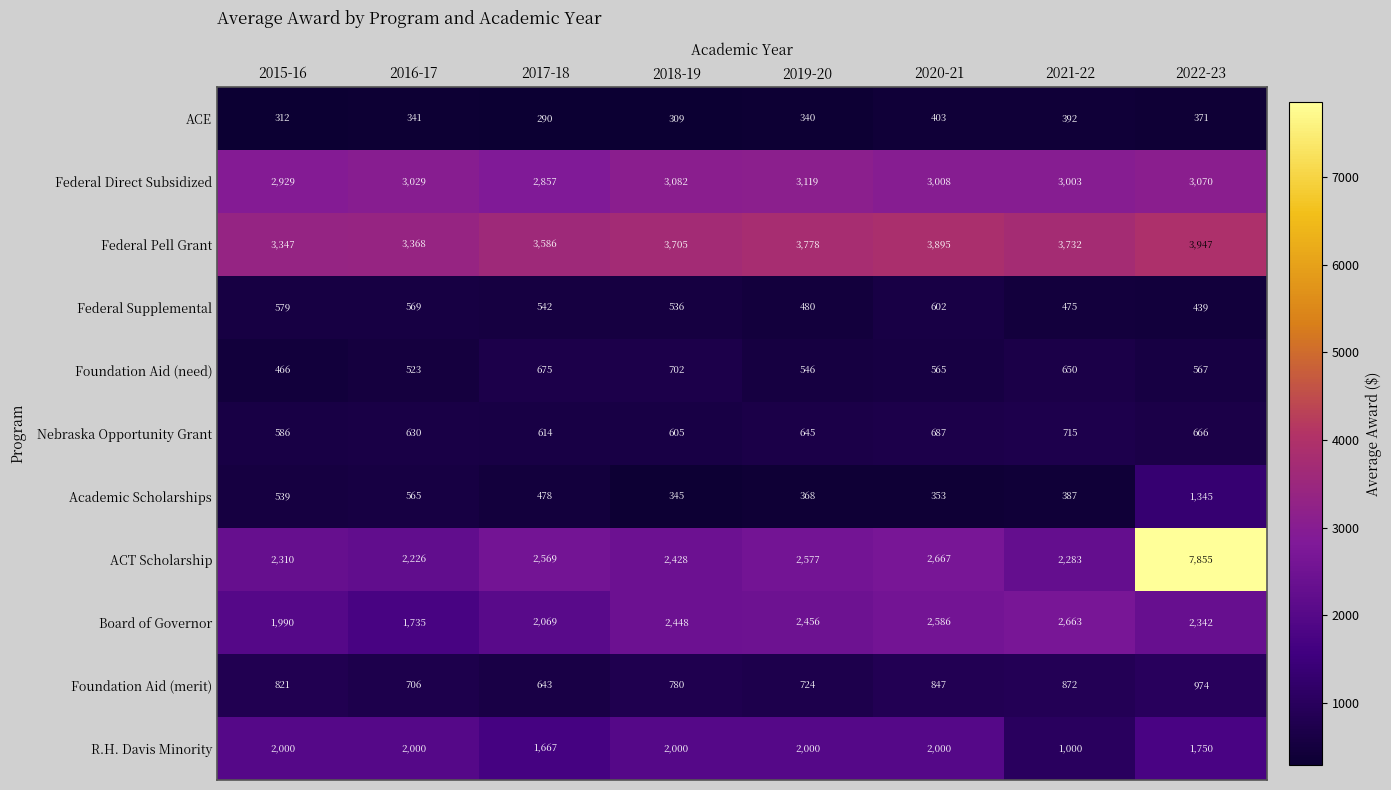

How many series are shown in this chart?

11